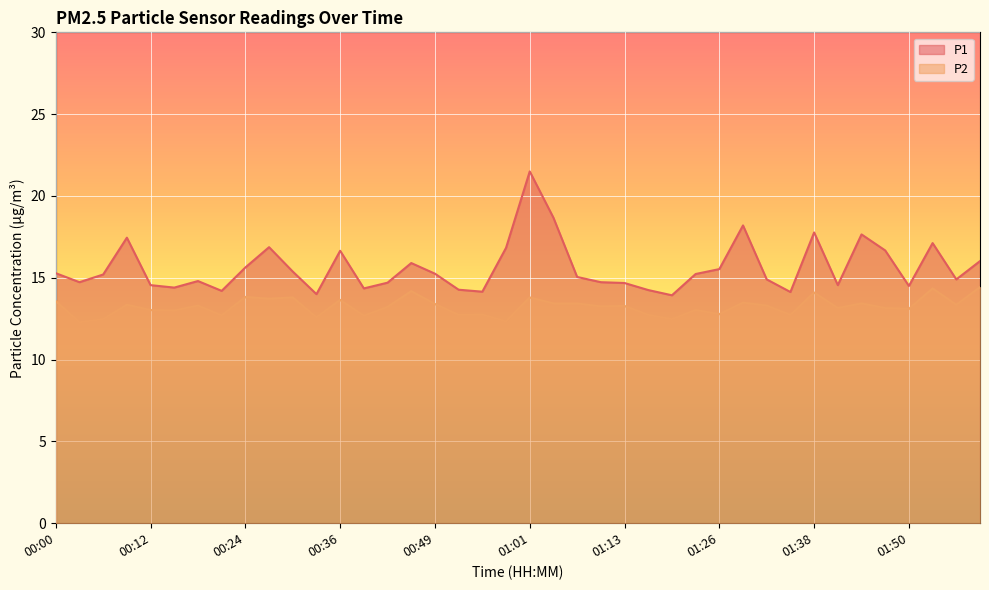

What is the minimum value for P1?

13.9